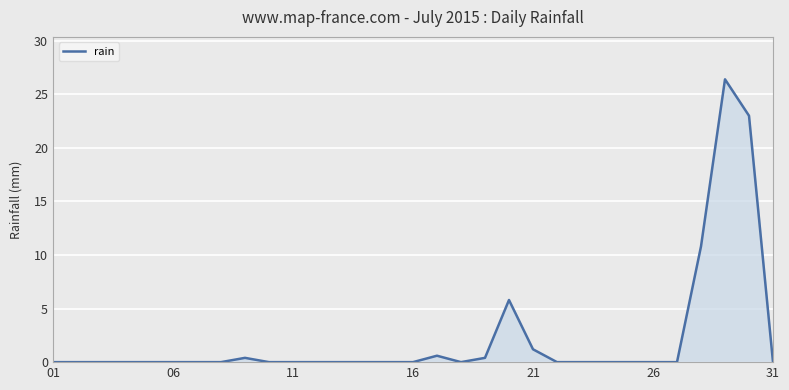

What is the difference between the maximum and minimum values?

26.4